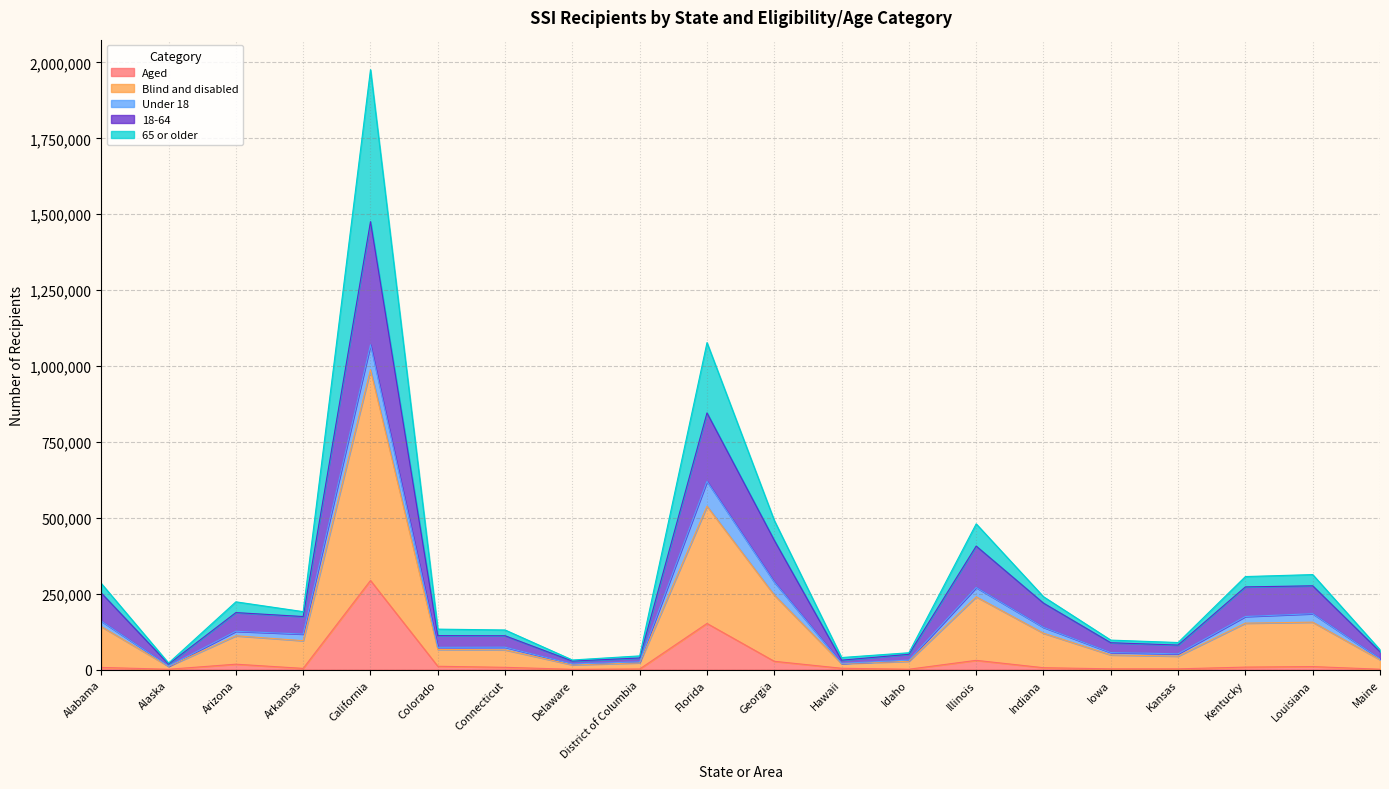

Which category has the lowest value across all series?

Delaware